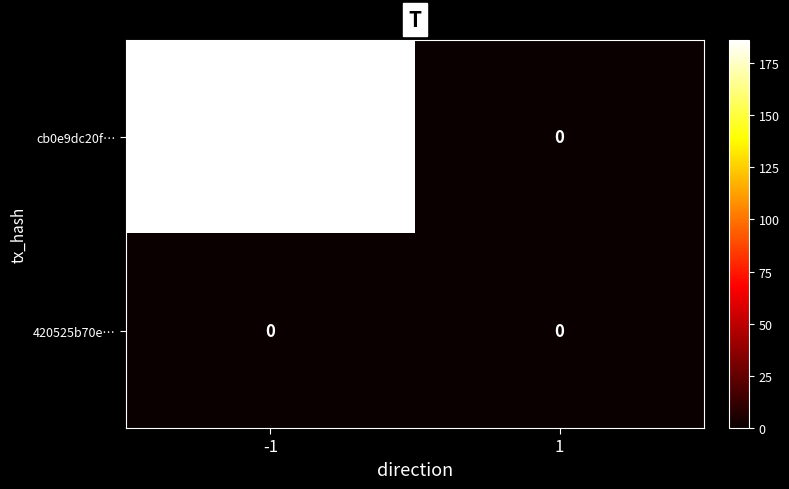

Which series has the largest total across all categories?

cb0e9dc20f…